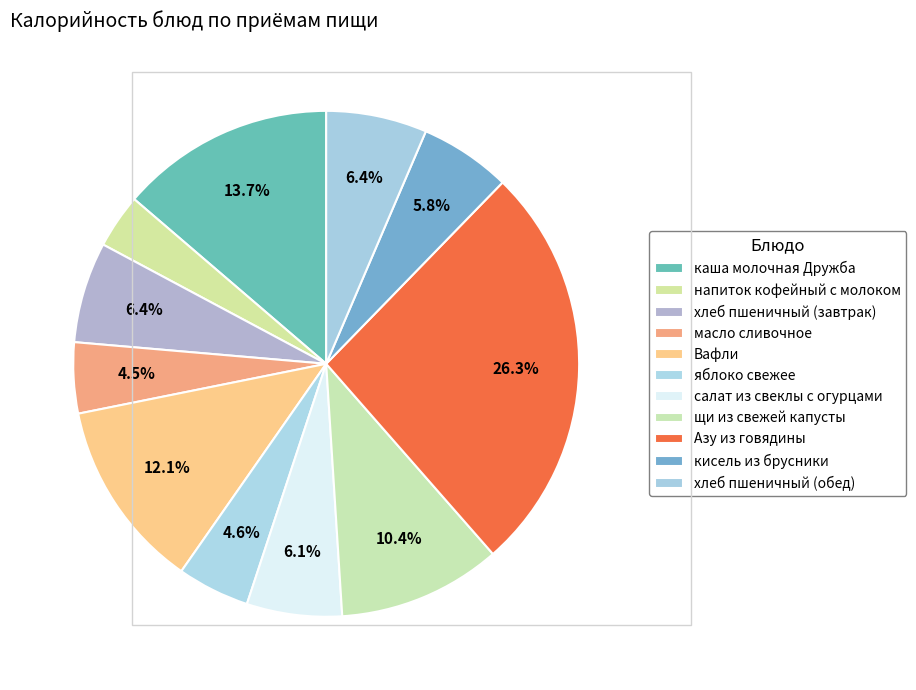

How many segments does this pie chart have?

11